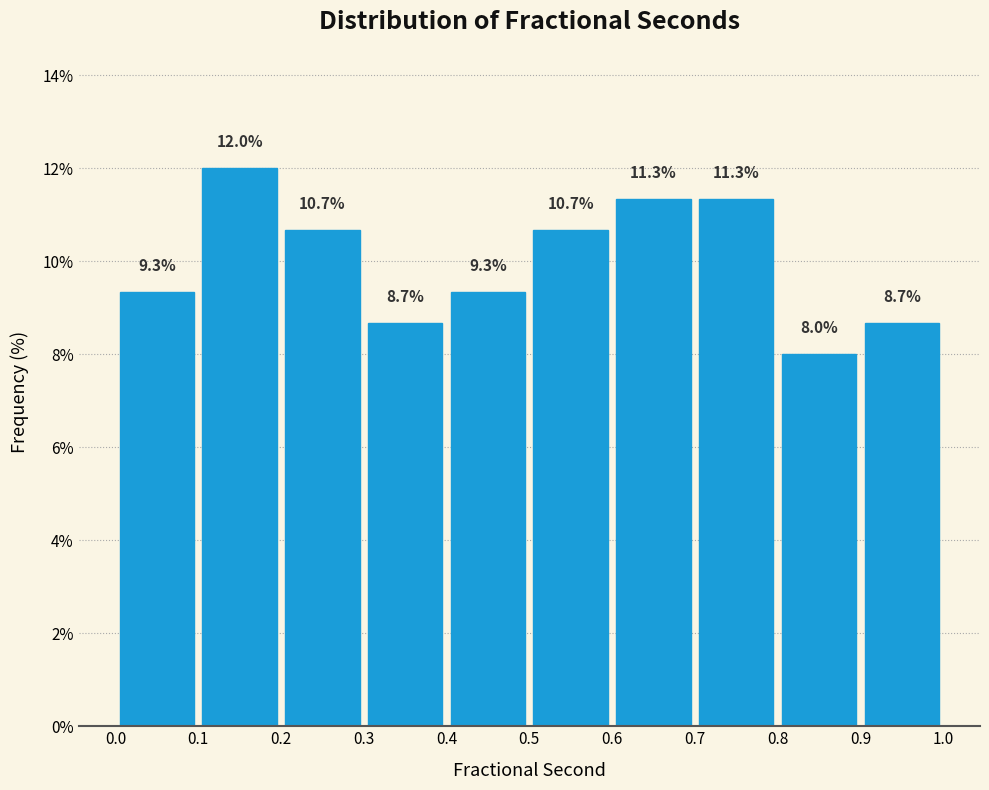

Reading left to right, transcribe this chart: for each bar, give the range it covers on the x-axis and its height.

0.0 to 0.1: 9.3
0.1 to 0.2: 12.0
0.2 to 0.3: 10.7
0.3 to 0.4: 8.7
0.4 to 0.5: 9.3
0.5 to 0.6: 10.7
0.6 to 0.7: 11.3
0.7 to 0.8: 11.3
0.8 to 0.9: 8.0
0.9 to 1.0: 8.7